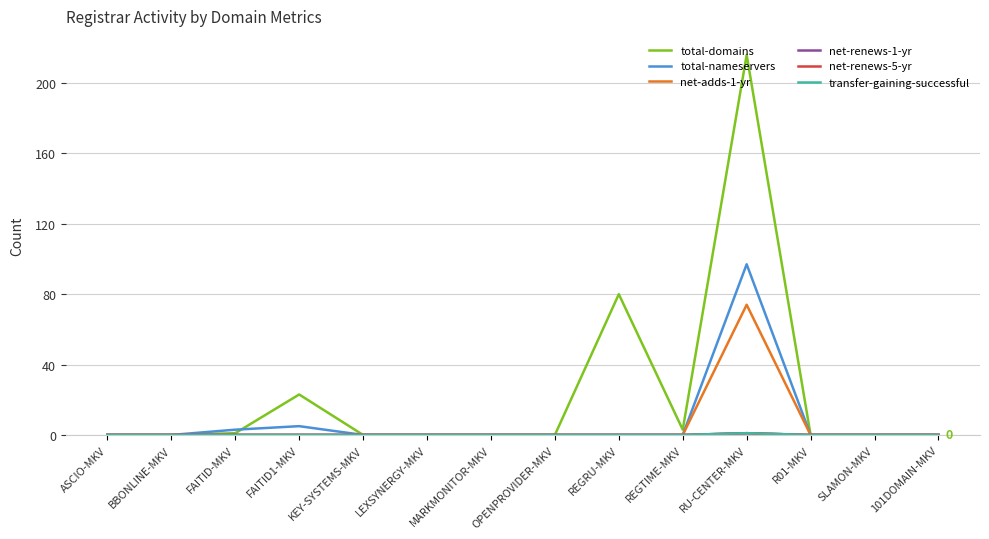

What is the label of the 1st point from the right?

101DOMAIN-MKV